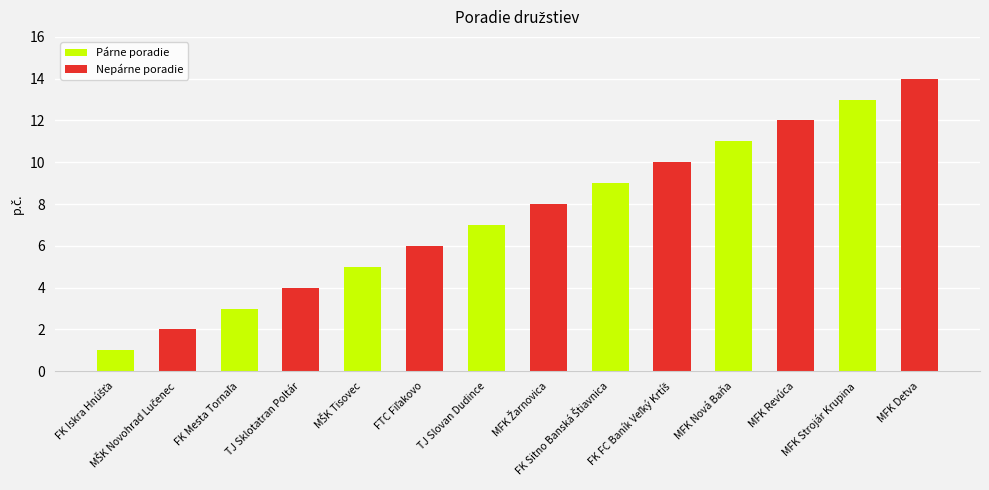

What is the maximum value shown in the chart?

14